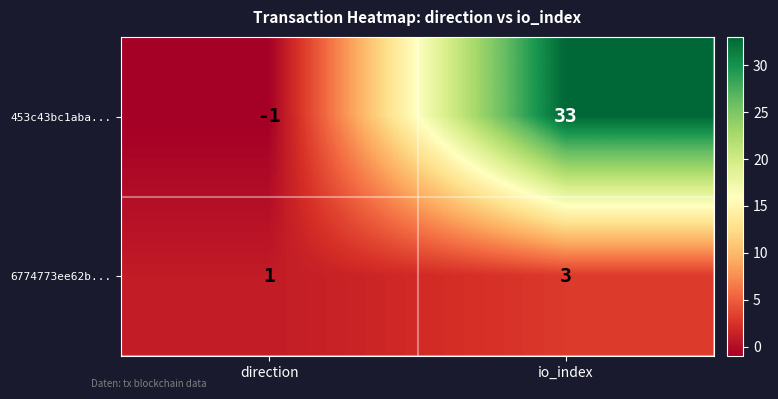

What is the sum of all 6774773ee62b... values?

4